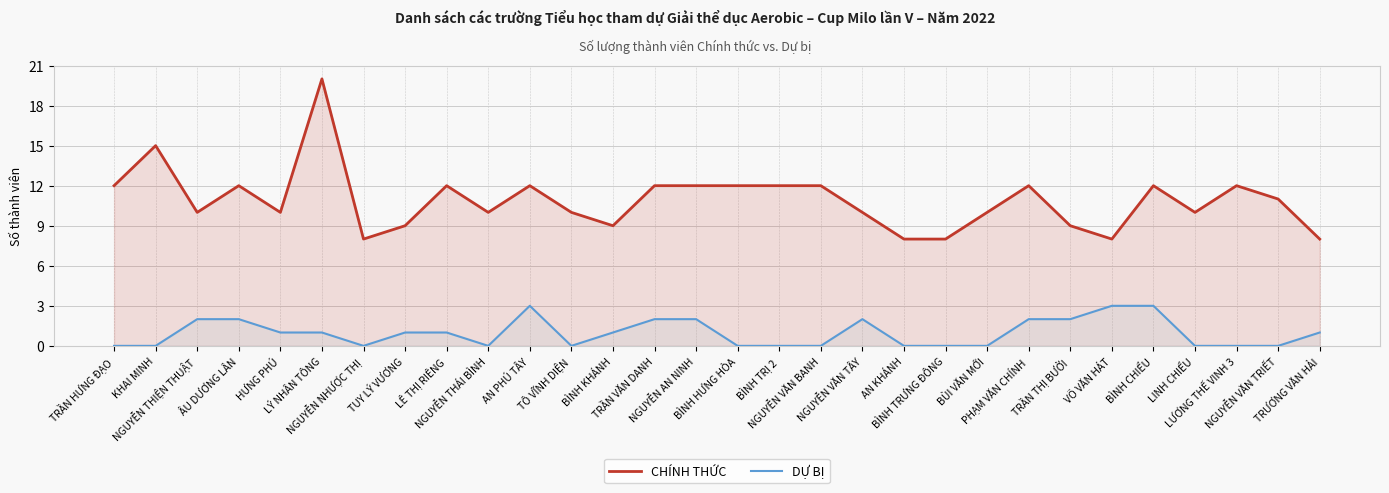

Which has a higher value, NGUYỄN THIỆN THUẬT or TRƯƠNG VĂN HẢI?

NGUYỄN THIỆN THUẬT